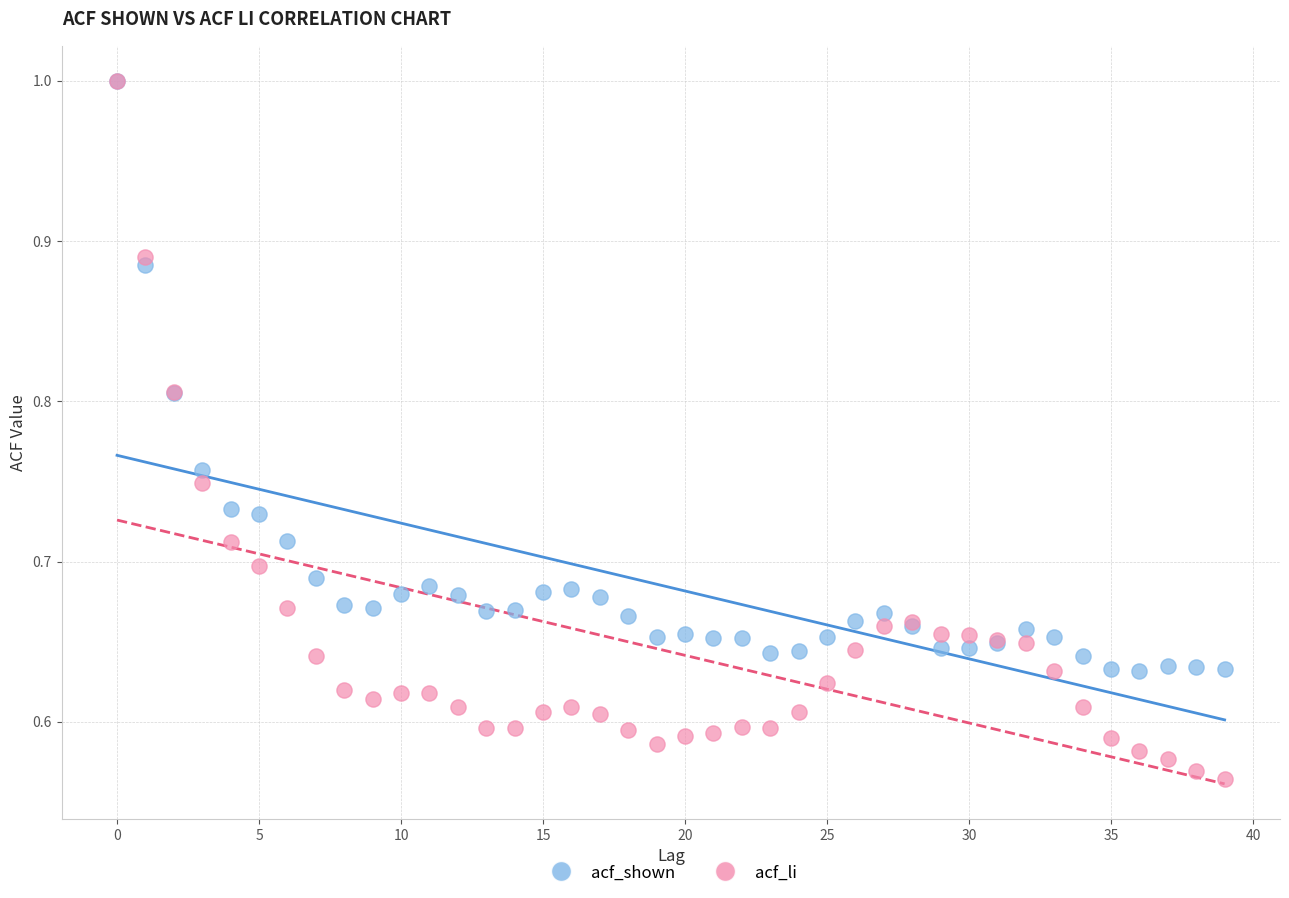

Which series contains the lowest Y value?

acf_li